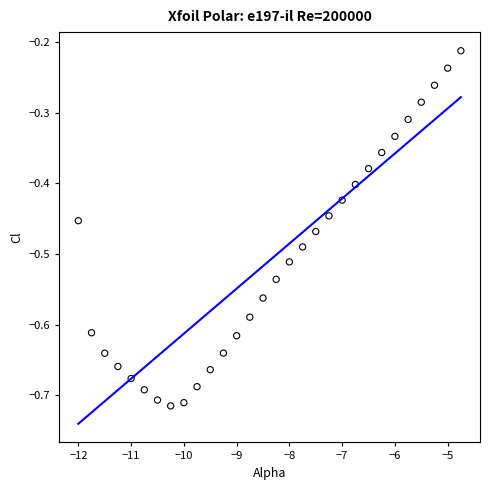

What is the range of Y values (max minus min)?

0.5